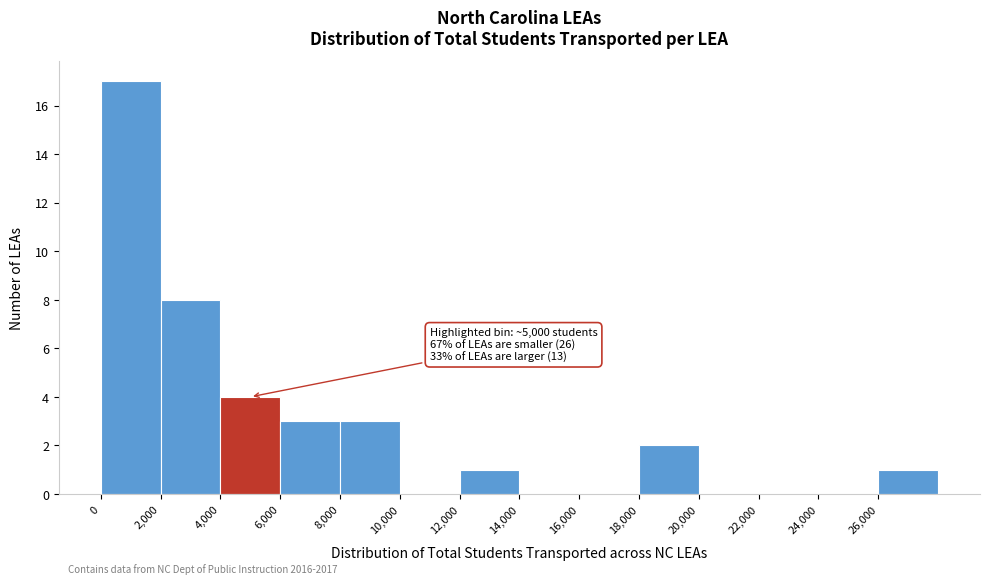

Which range on the x-axis has the tallest bar?

0 to 2000